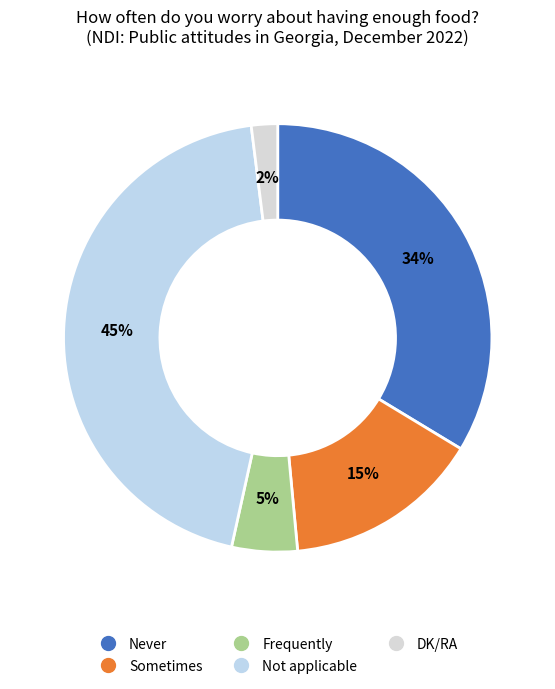

How many segments does this pie chart have?

5